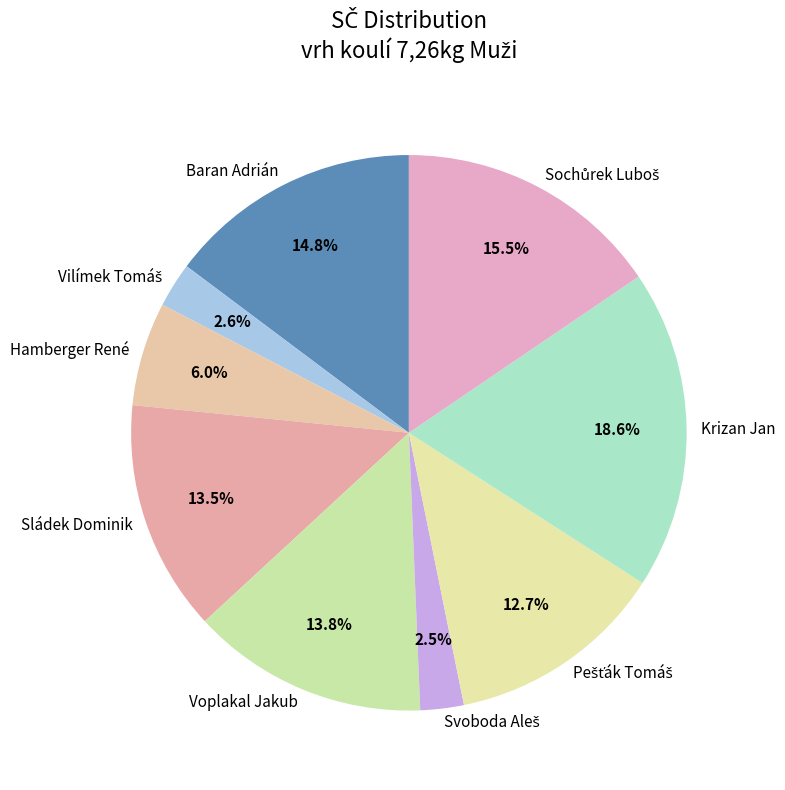

To the nearest percent, what is the difference between the largest and smallest slice percentages?

16%